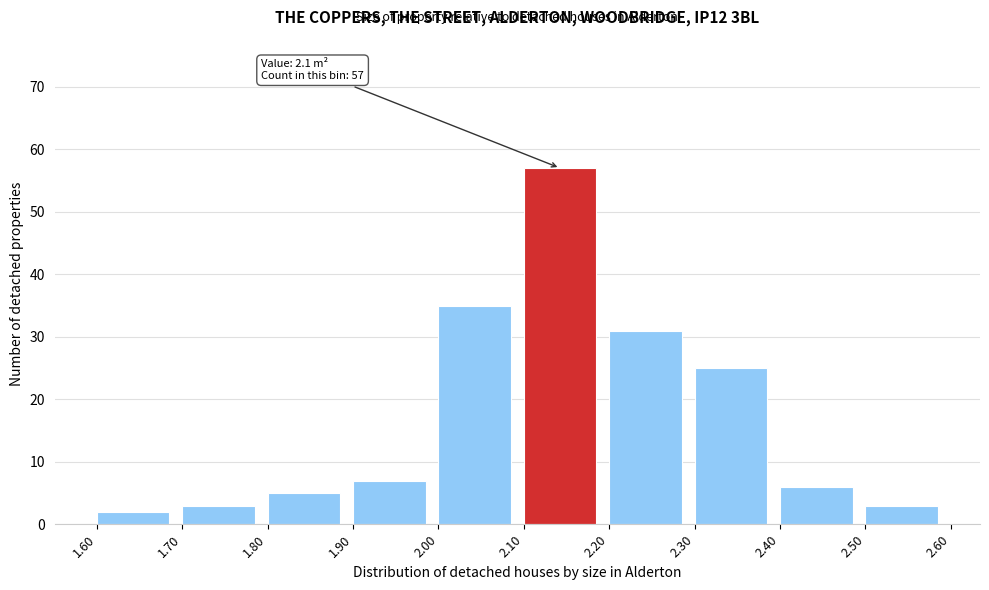

Which range on the x-axis has the tallest bar?

2.10 to 2.20